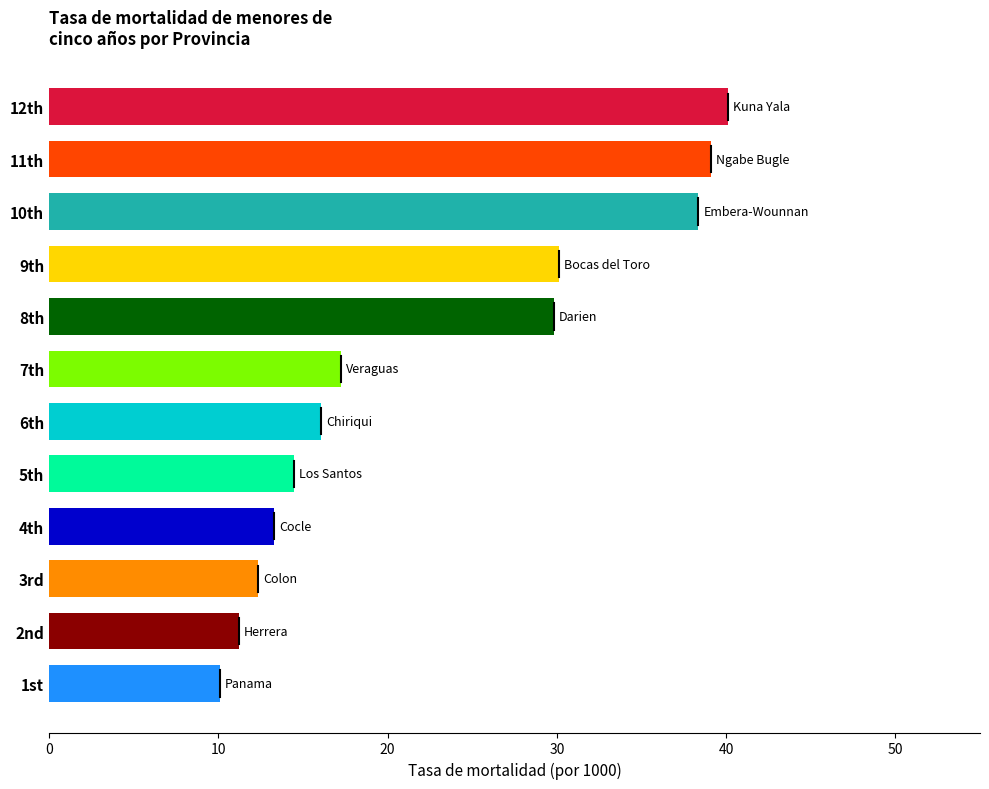

Is it true that the value at 4th is 3.8?

False